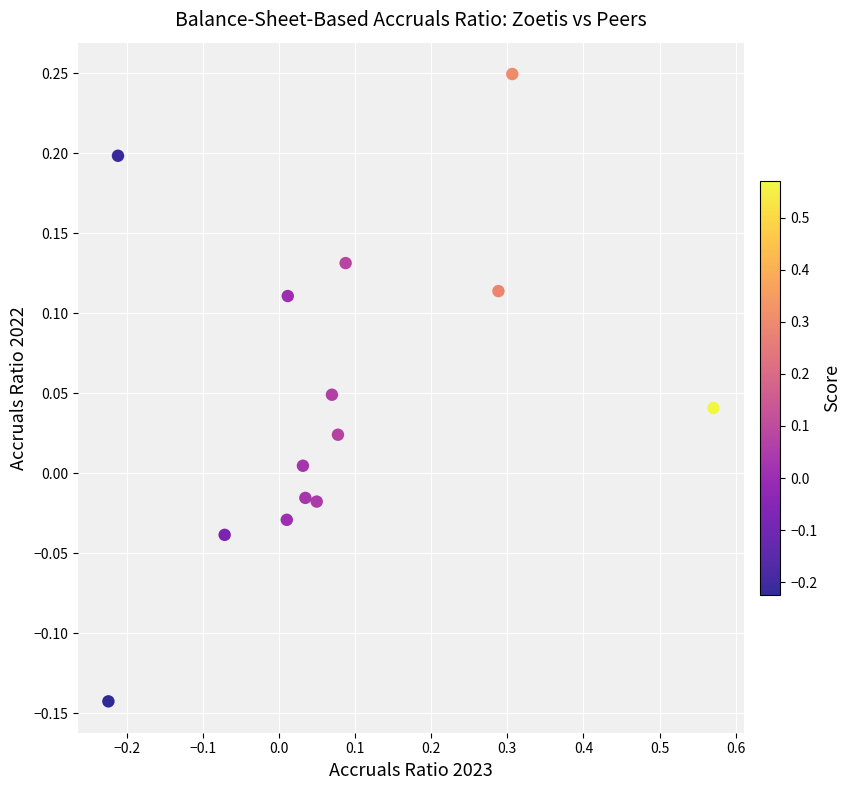

What is the range of X values (max minus min)?

0.8